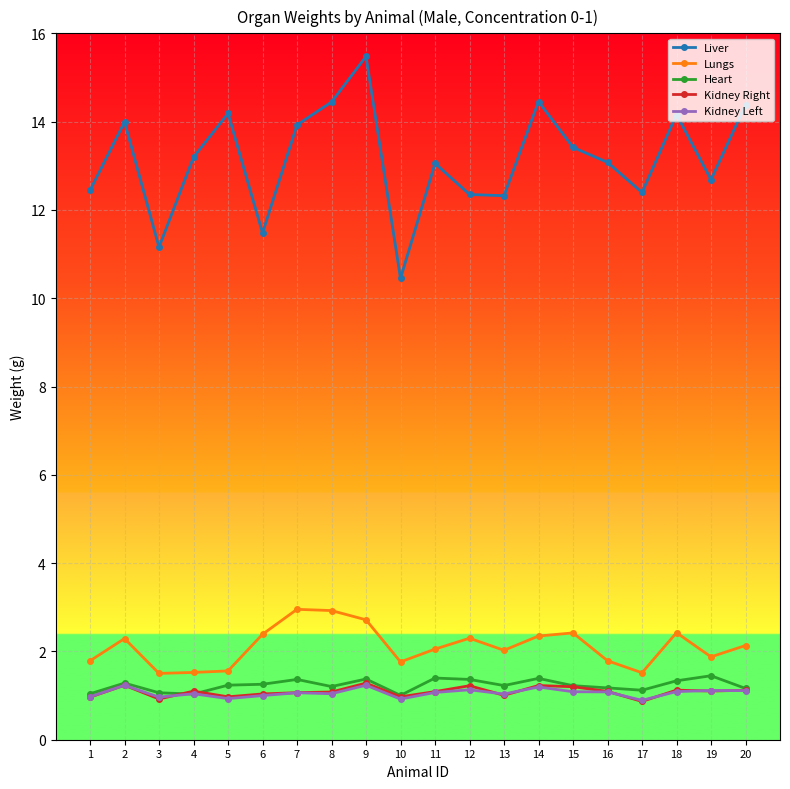

The Kidney Right series shows 1.1 at 7. True or false?

True